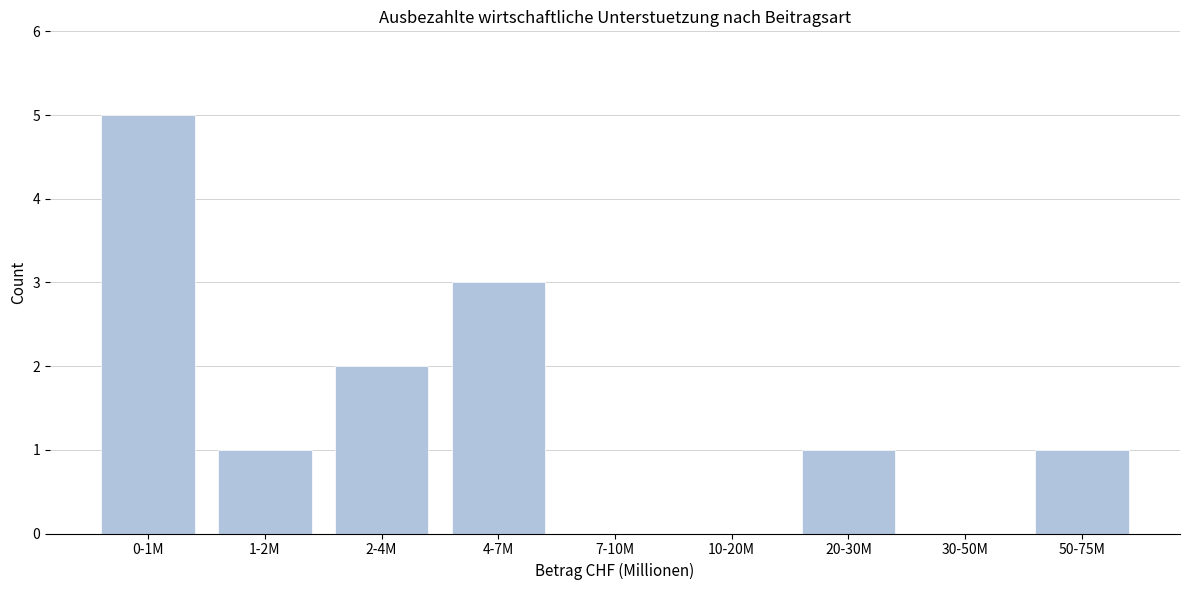

Reading left to right, what are all the values shown in this chart?

0-1M=5	1-2M=1	2-4M=2	4-7M=3	7-10M=0	10-20M=0	20-30M=1	30-50M=0	50-75M=1